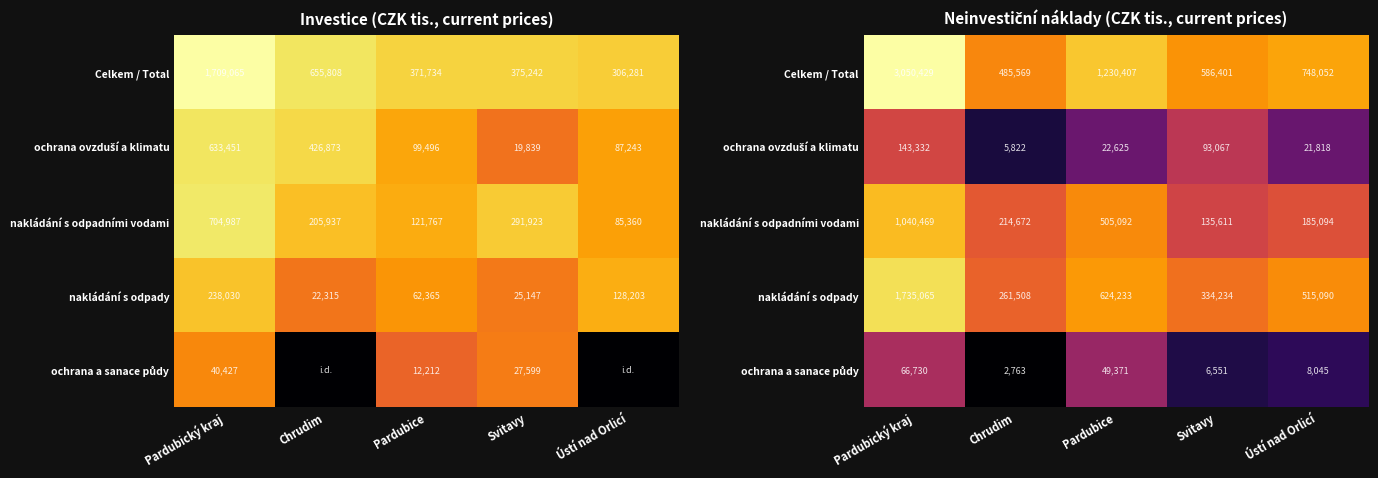

List the series in order of their peak value, lowest first.

ochrana a sanace půdy, ochrana ovzduší a klimatu, nakládání s odpadními vodami, nakládání s odpady, Celkem / Total